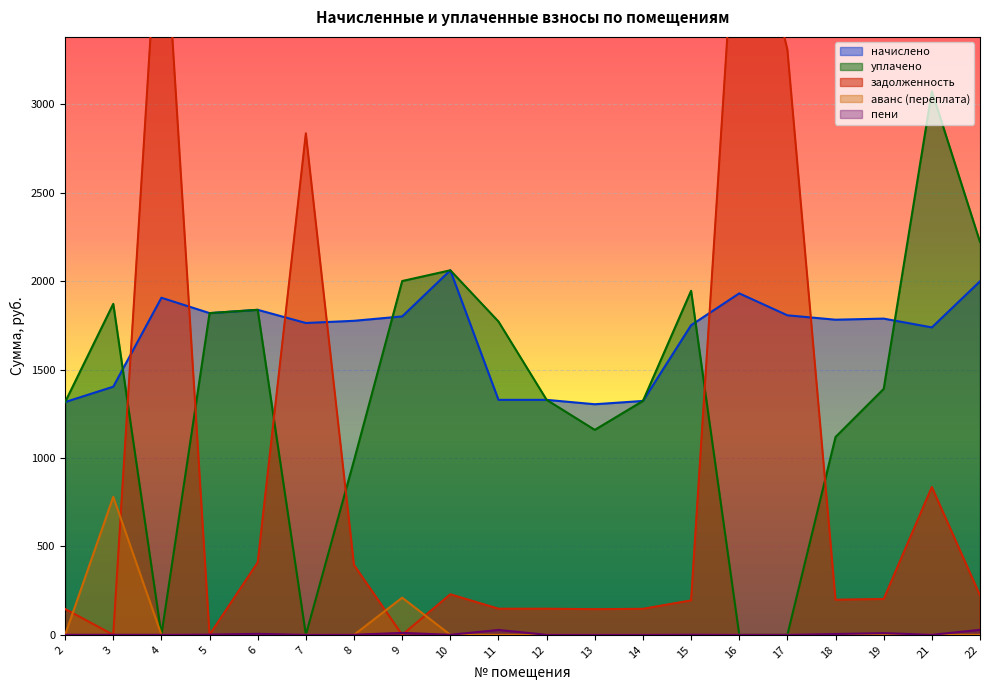

Between 8 and 15, which series saw the biggest shift?

уплачено